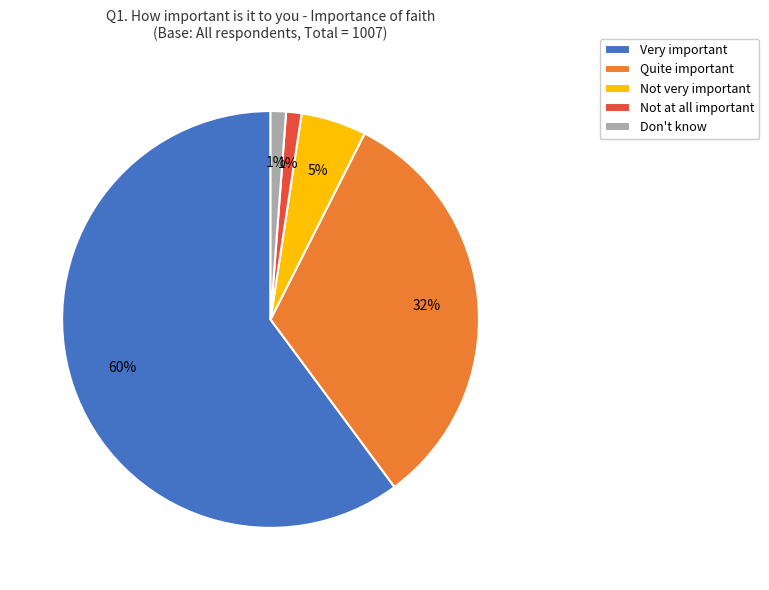

To the nearest percent, what is the average slice percentage?

20%